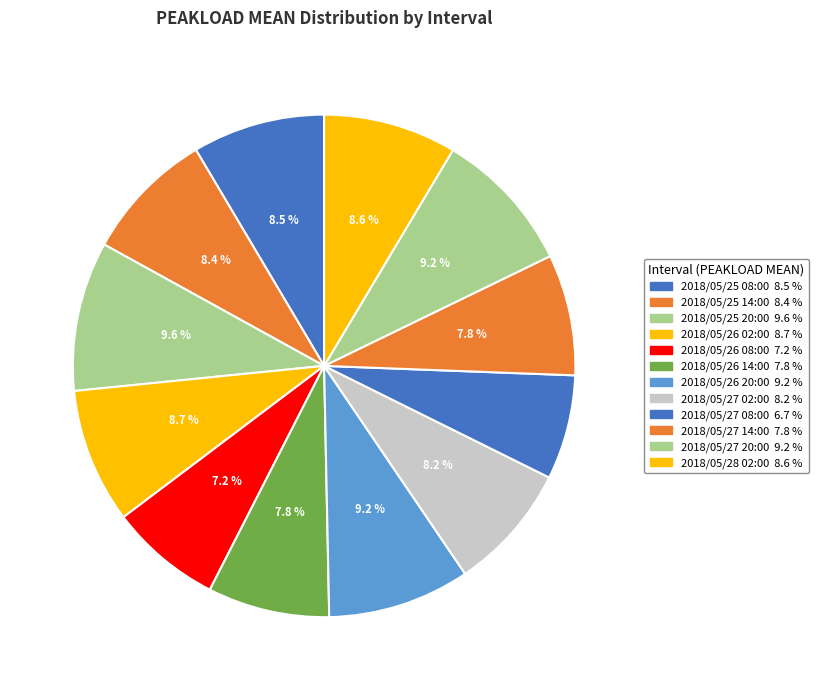

Is it true that 2018/05/27 02:00 is 8% of the pie?

True